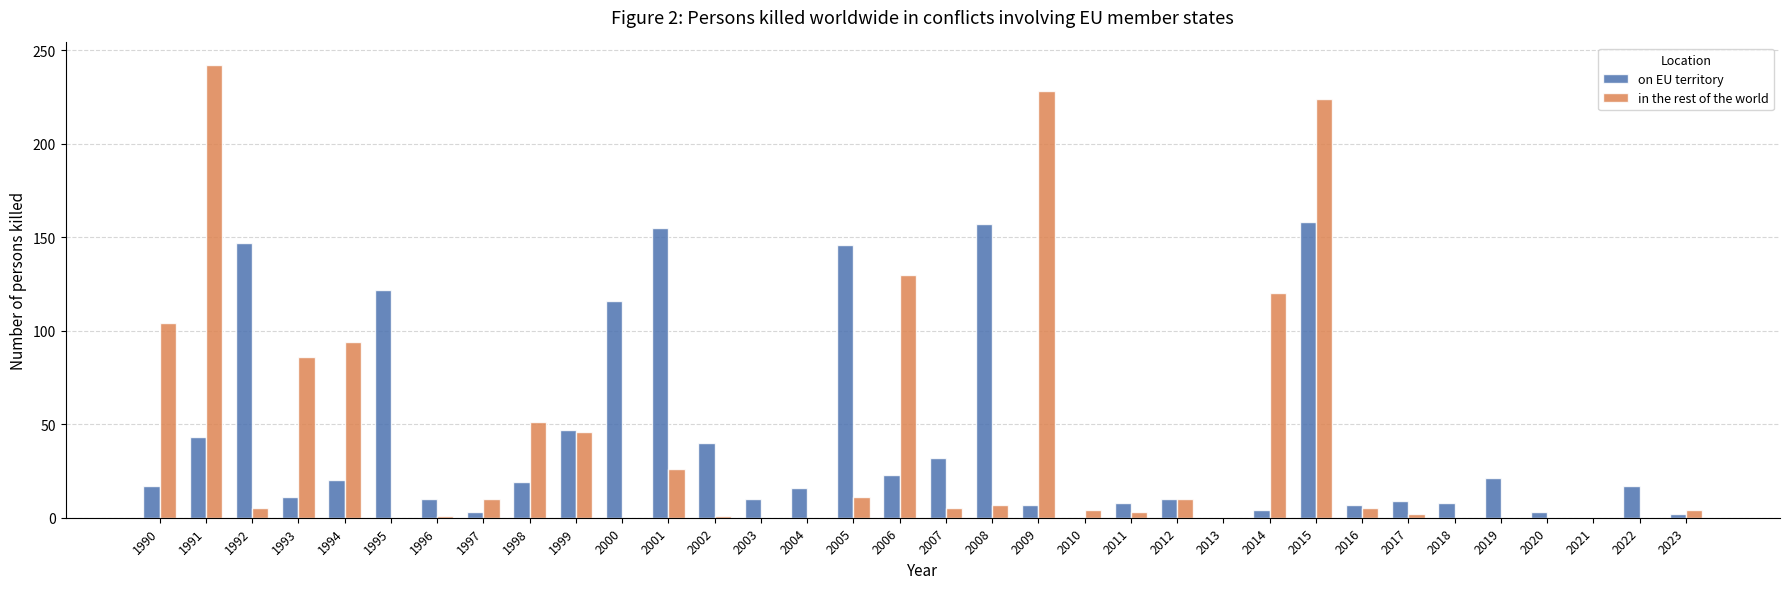

At which label is on EU territory closest to 79?

1999